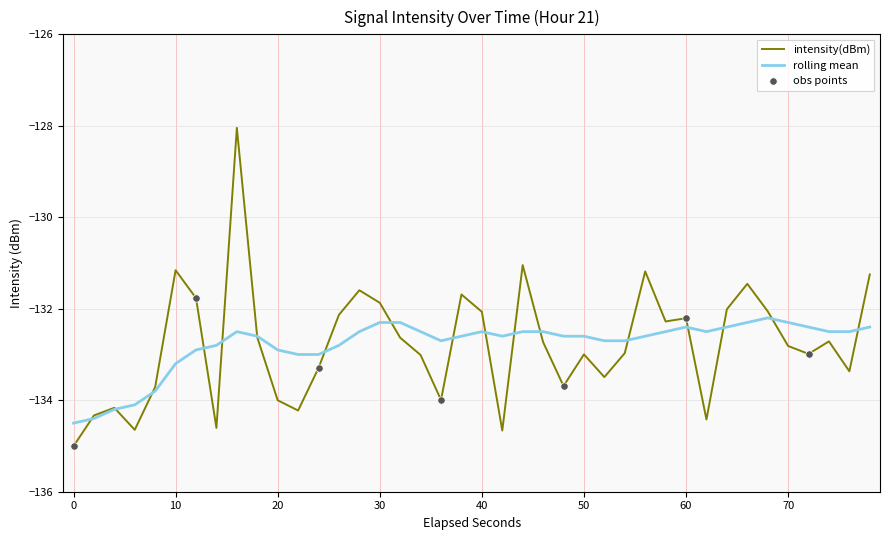

List the series in order of their peak value, lowest first.

rolling mean, intensity(dBm)